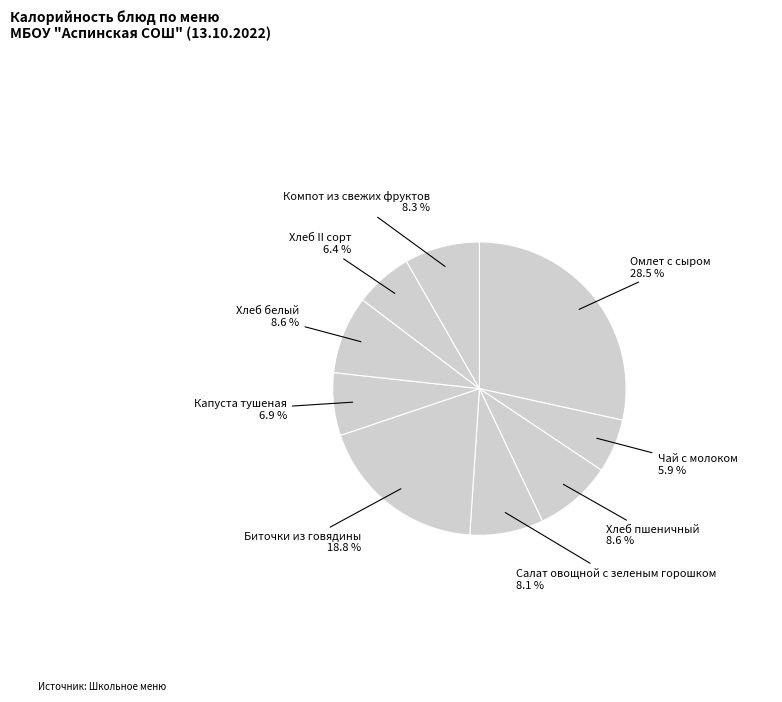

Count the number of slices in the pie.

9